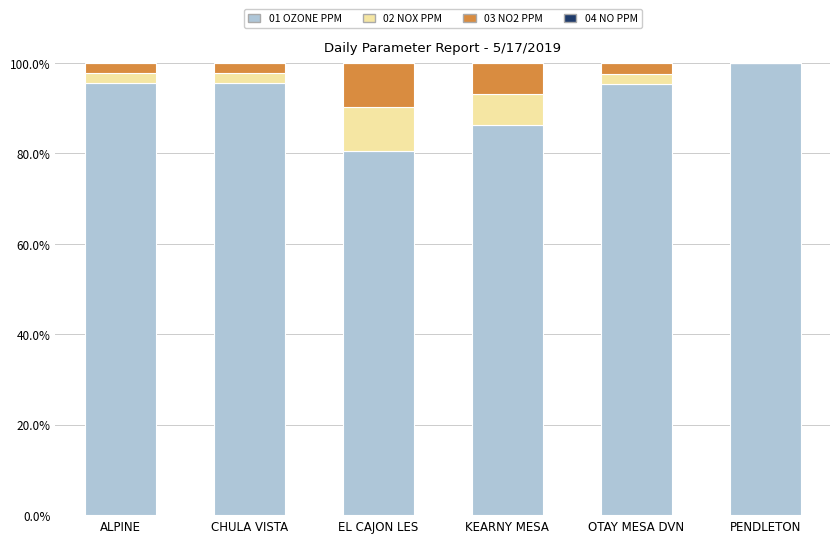

What is the total value across all series at CHULA VISTA?

100.0